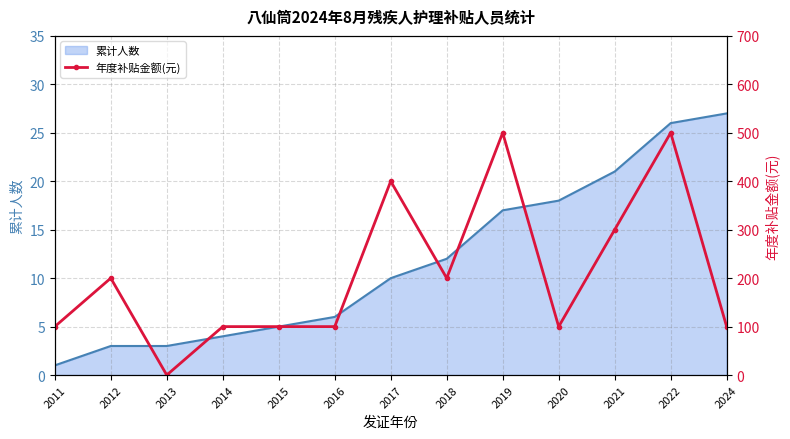

Which label corresponds to the smallest value in the chart?

2013